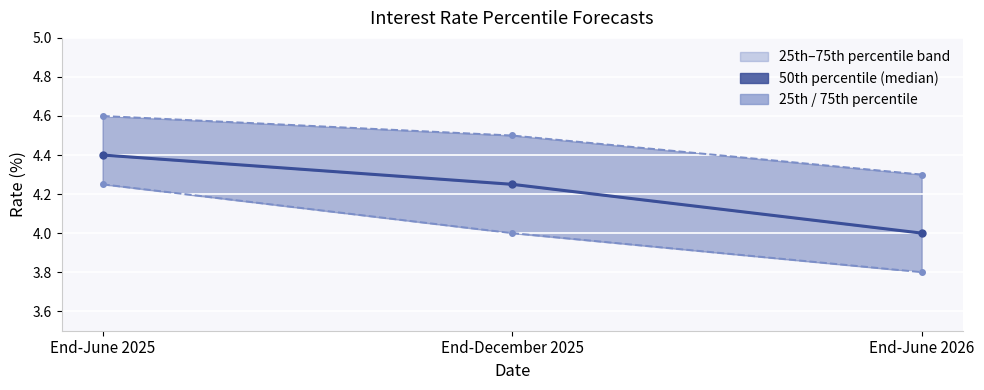

How many categories are shown in the chart?

3